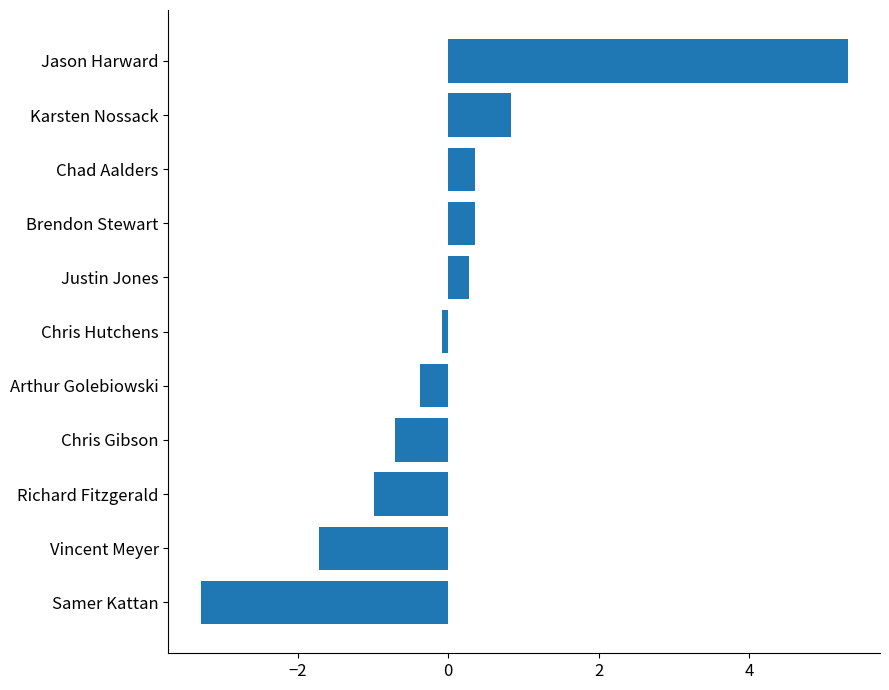

What is the label of the 3rd bar from the bottom?

Richard Fitzgerald